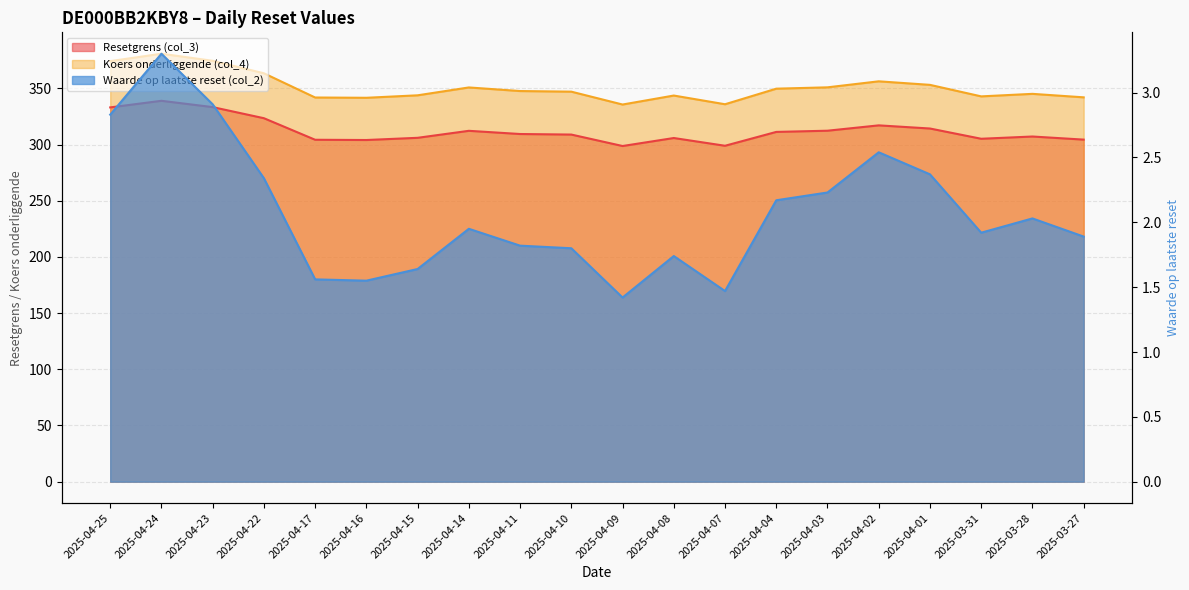

How many data points does each series have?

20